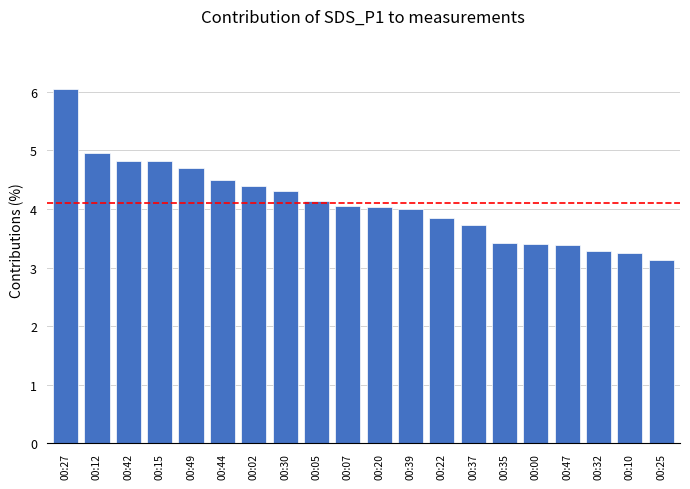

What is the minimum value shown in the chart?

3.1